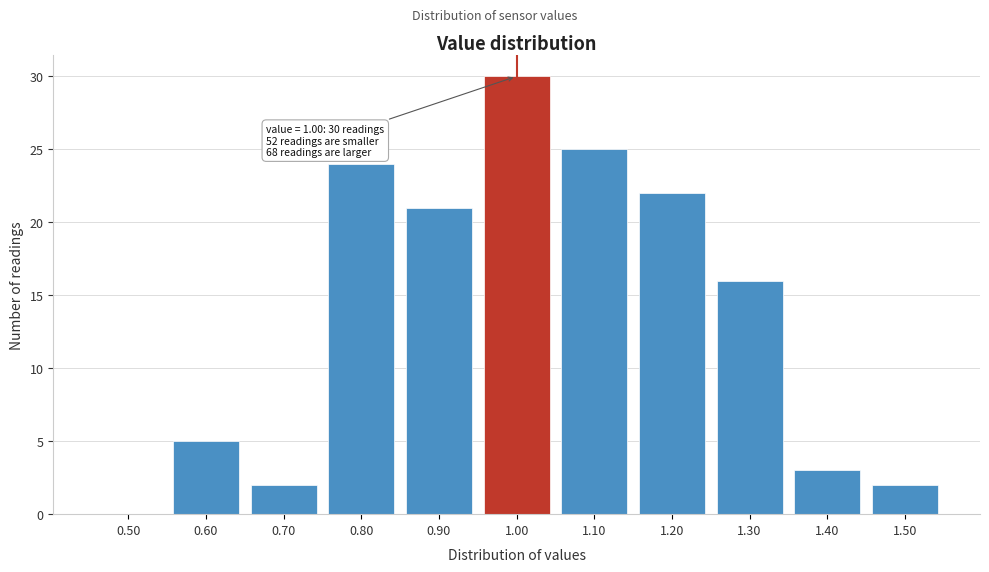

Reading left to right, what are all the values shown in this chart?

0.50=0	0.60=5	0.70=2	0.80=24	0.90=21	1.00=30	1.10=25	1.20=22	1.30=16	1.40=3	1.50=2